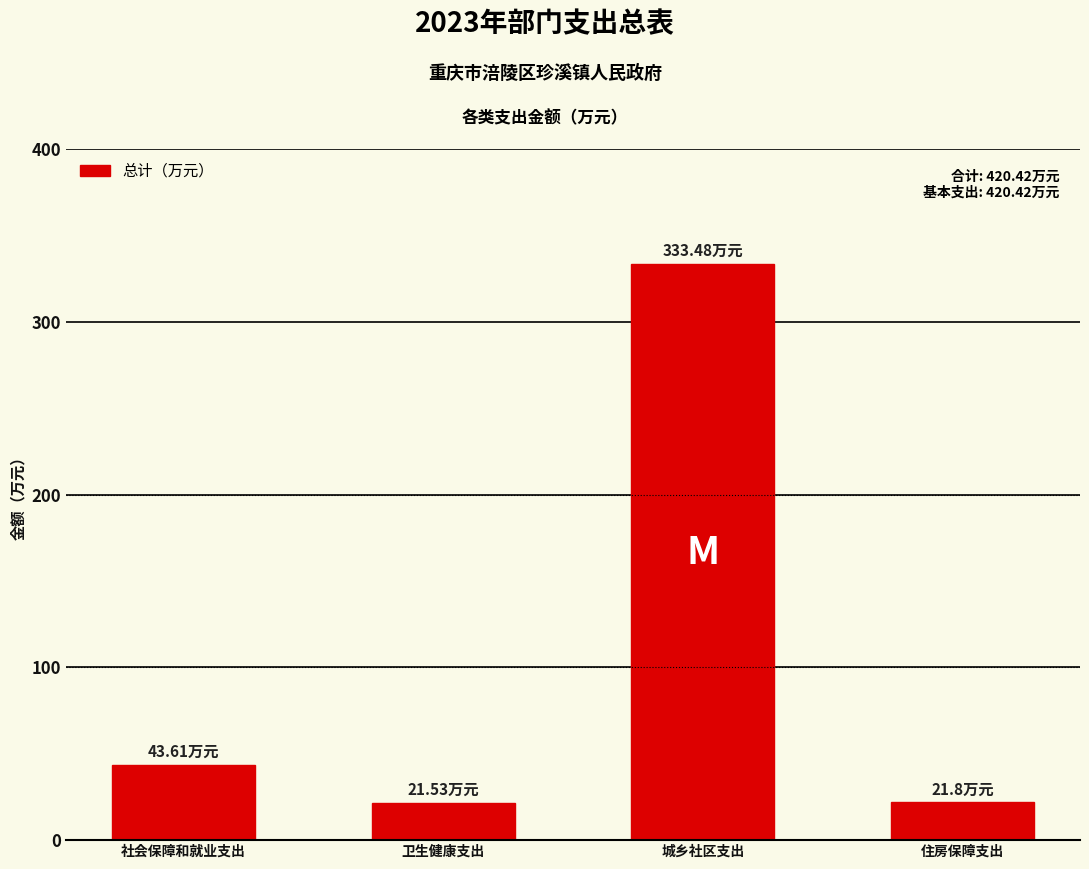

What is the sum of the values at 住房保障支出 and 城乡社区支出?

355.3